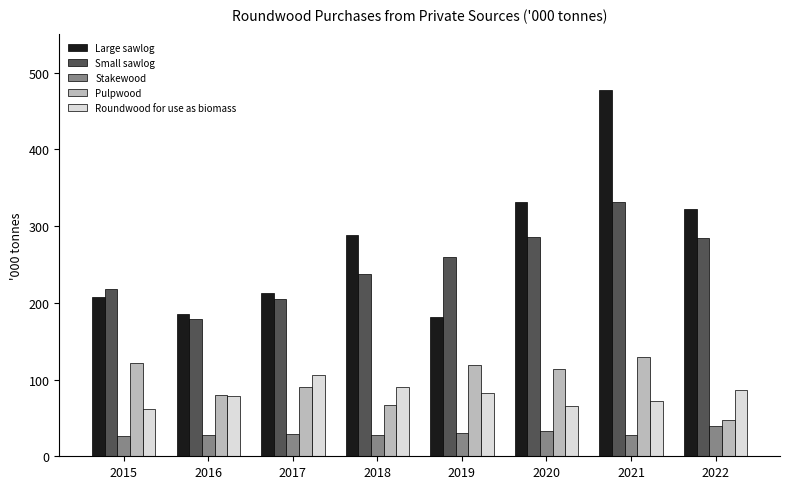

Is it true that Large sawlog equals 289 at 2018?

True